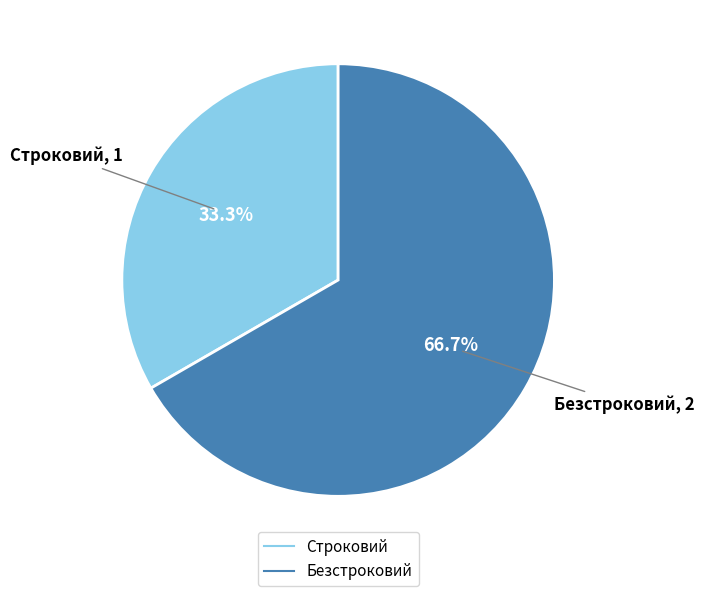

Do Безстроковий and Строковий together represent more than half of the pie?

Yes